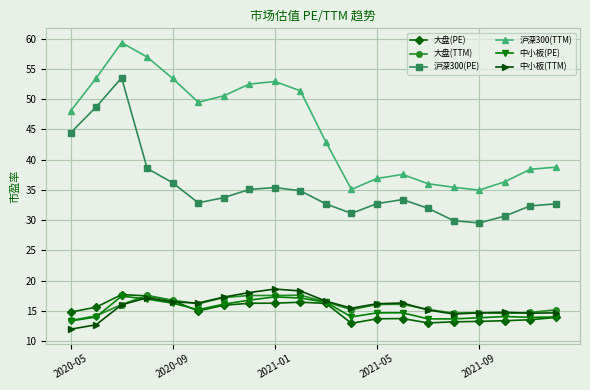

How many lines are shown in the chart?

6